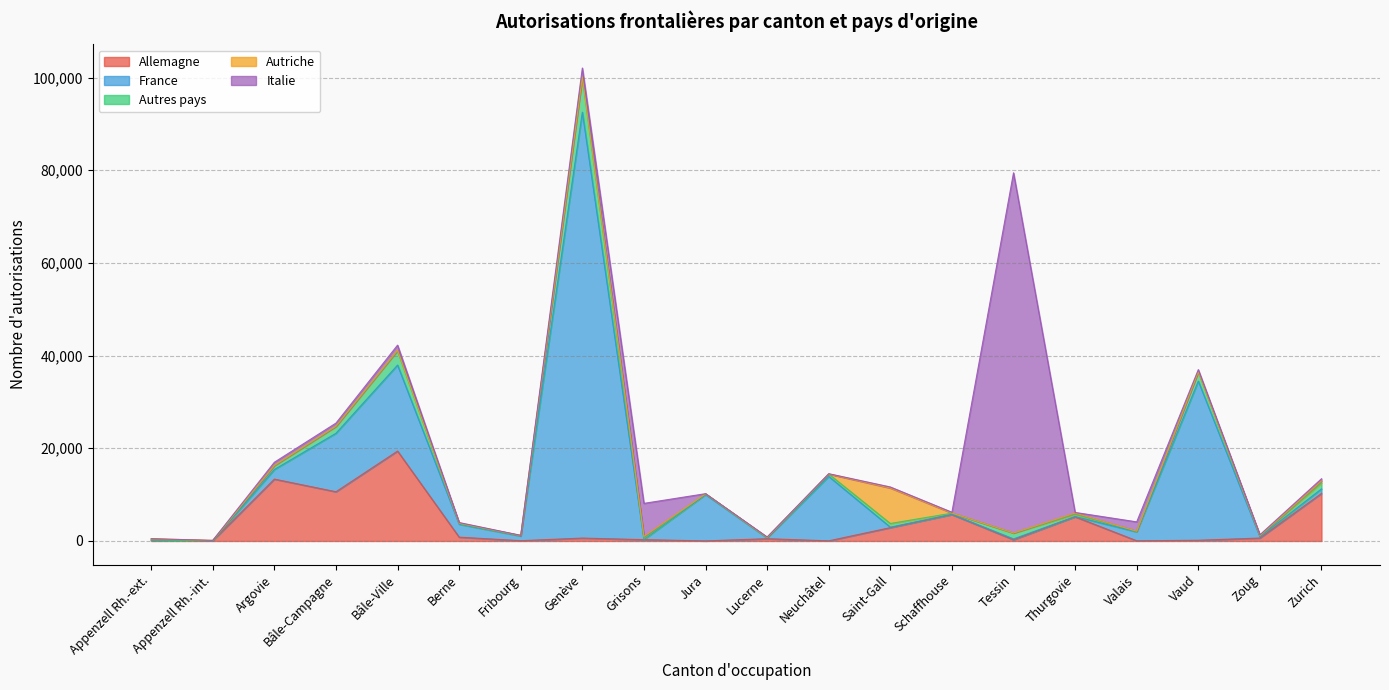

How many lines are shown in the chart?

5